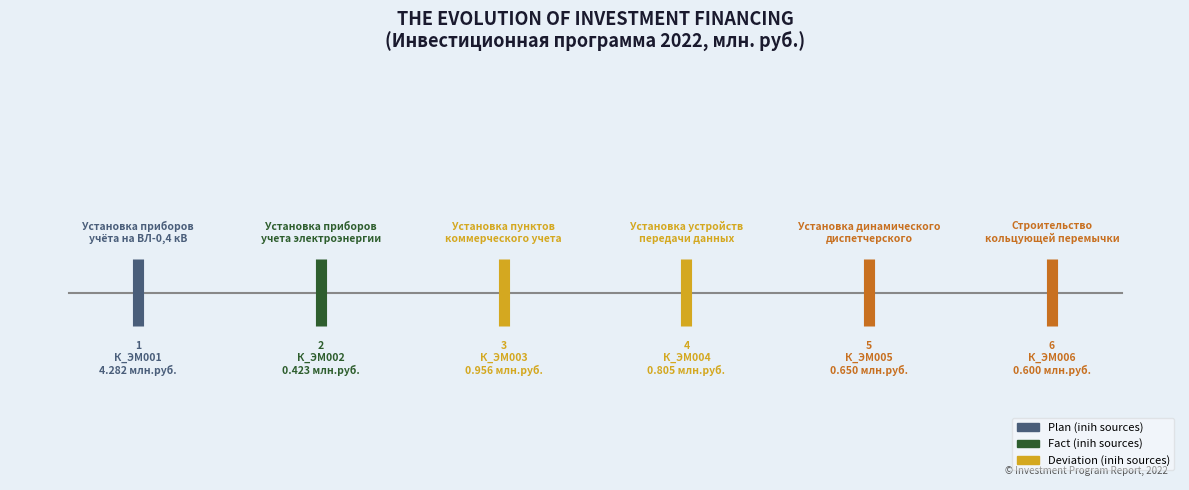

Which series has the largest total across all categories?

К_ЭМ001